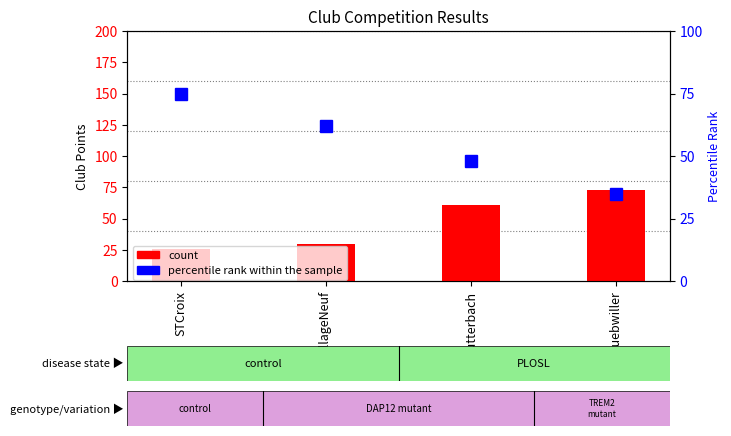

The value of count at VillageNeuf is 17. True or false?

False